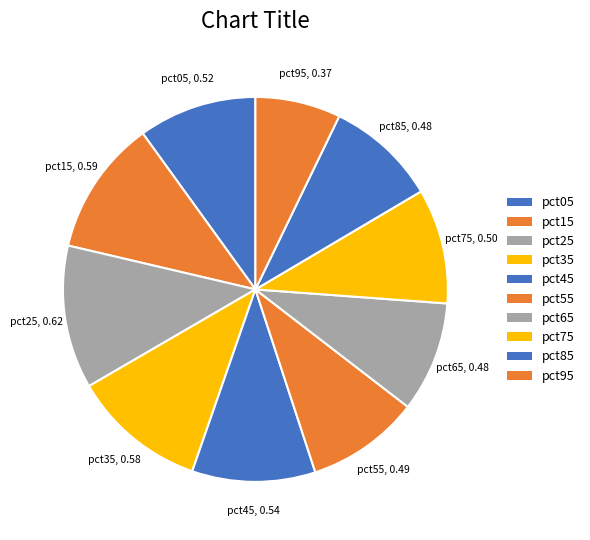

Count the number of slices in the pie.

10